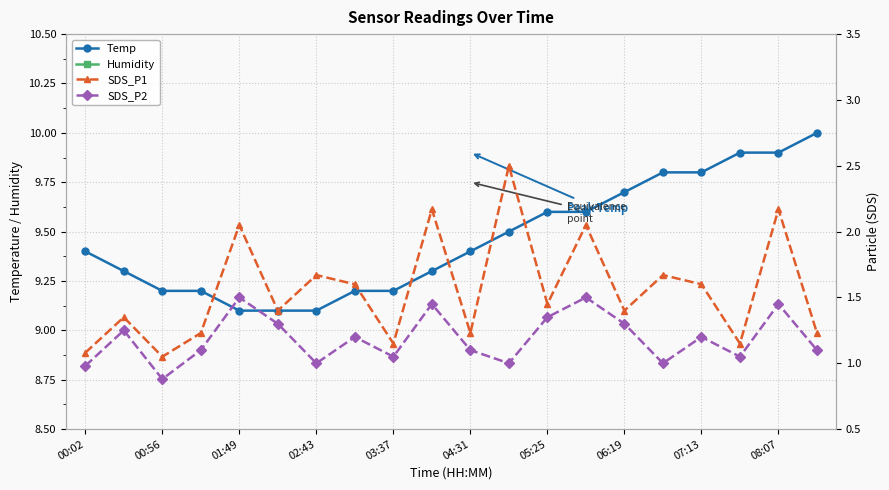

True or false: Temp has a value of 14.6 at 02:43.

False